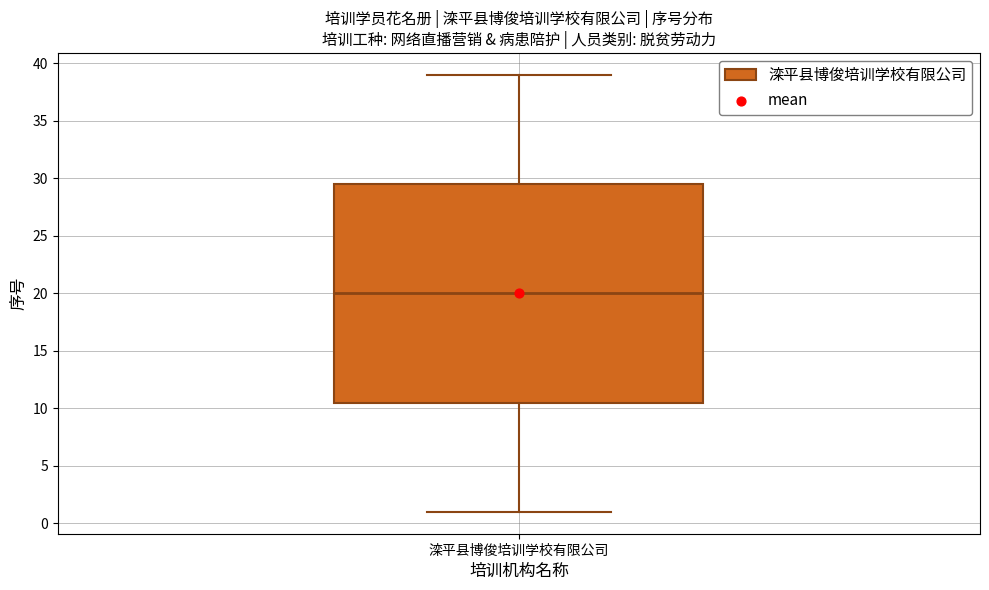

Read this box plot against the y-axis: the position of the median line, the range covered by the box, and the ends of both whiskers. The values are not printed on the chart, so give them approximately, as read against the axis.

median 20.0, box 10.5 to 29.5, whiskers 1.0 to 39.0